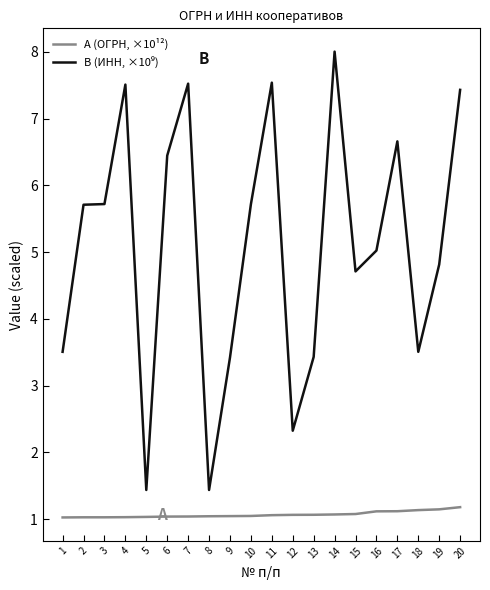

What is the maximum value for A (ОГРН, ×10¹²)?

1.2